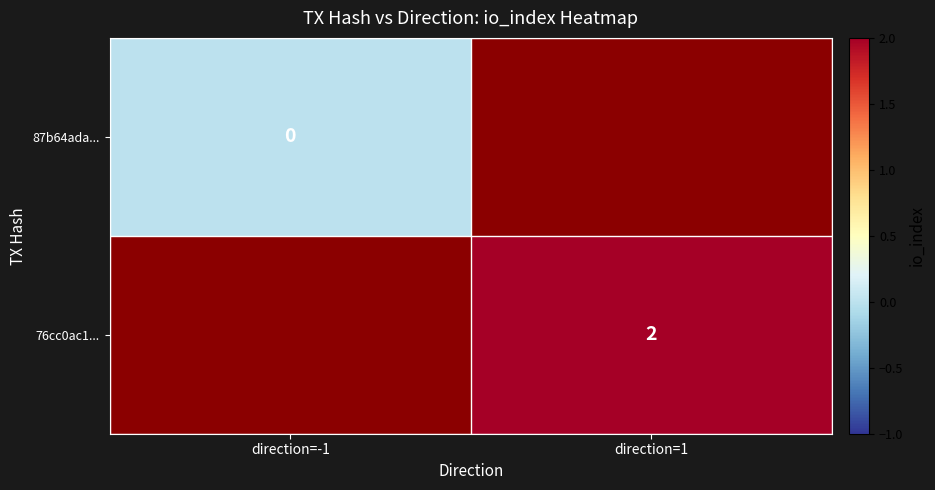

The 76cc0ac1... series shows 2 at direction=1. True or false?

True